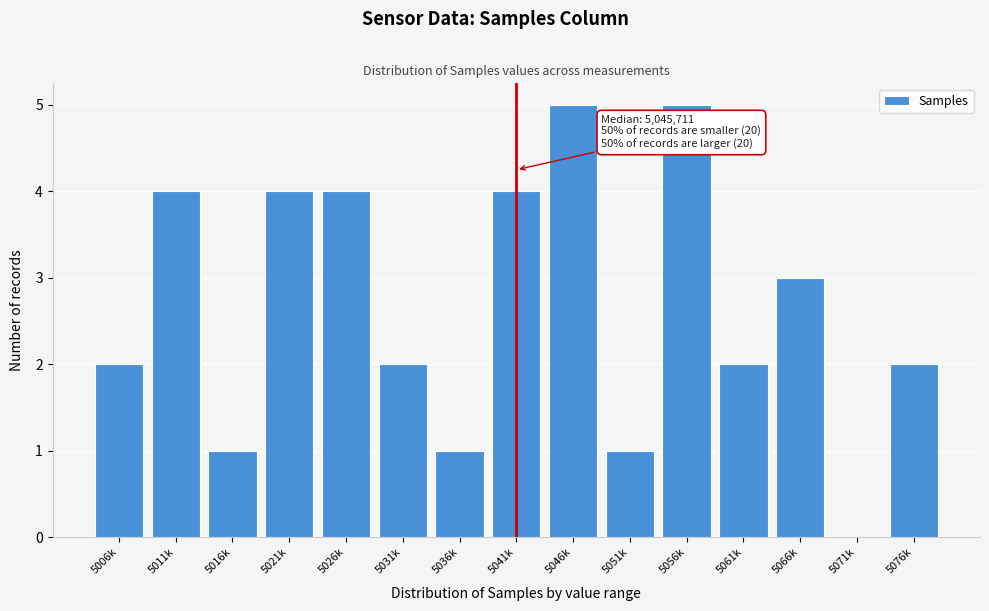

Reading left to right, what are all the values shown in this chart?

5006k=2	5011k=4	5016k=1	5021k=4	5026k=4	5031k=2	5036k=1	5041k=4	5046k=5	5051k=1	5056k=5	5061k=2	5066k=3	5071k=0	5076k=2